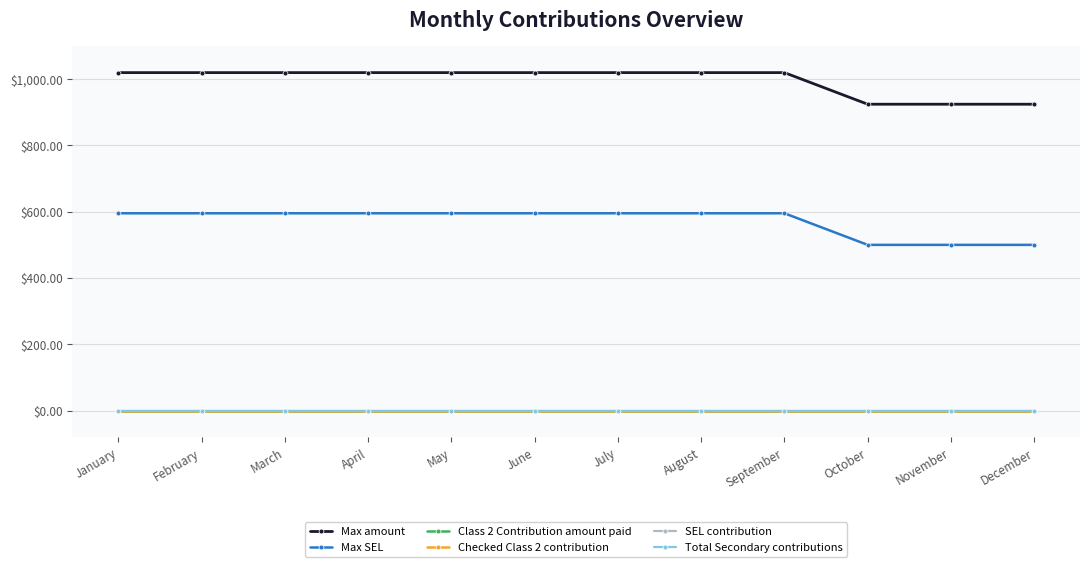

At which label is Class 2 Contribution amount paid closest to 0?

January